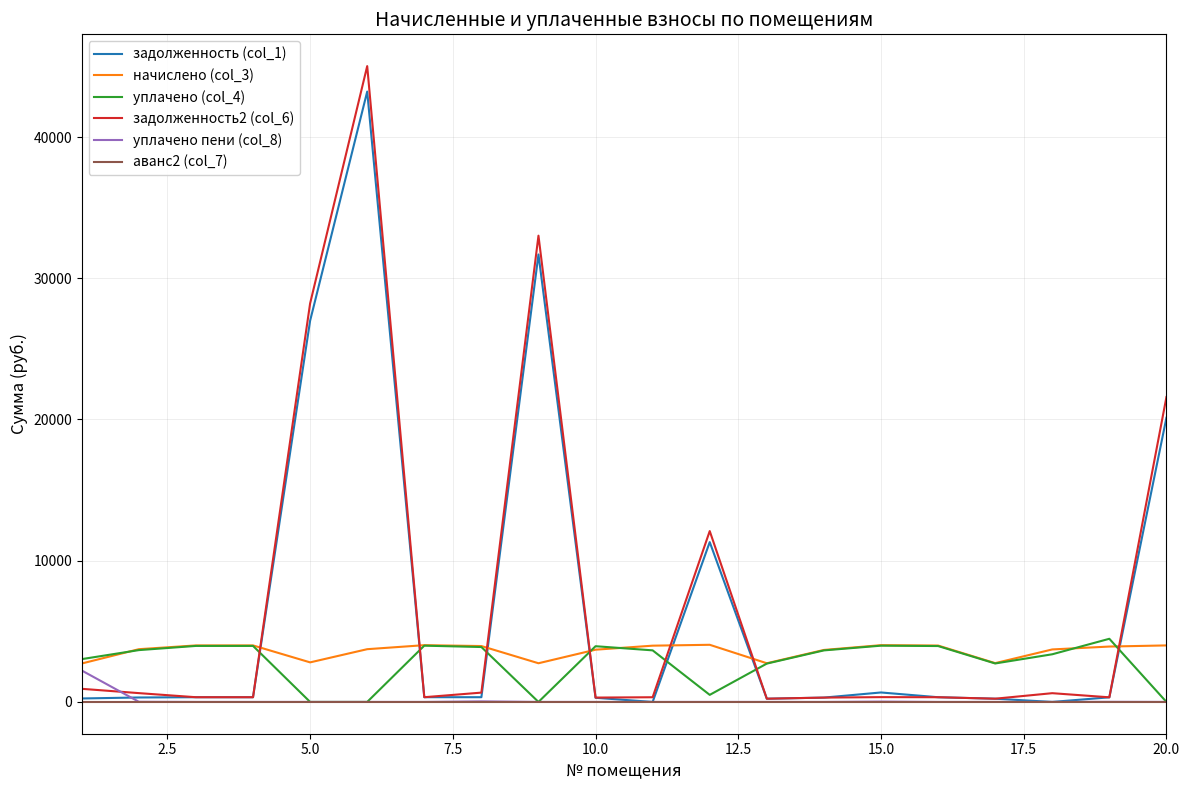

At how many categories does at least one series exceed 21347?

4